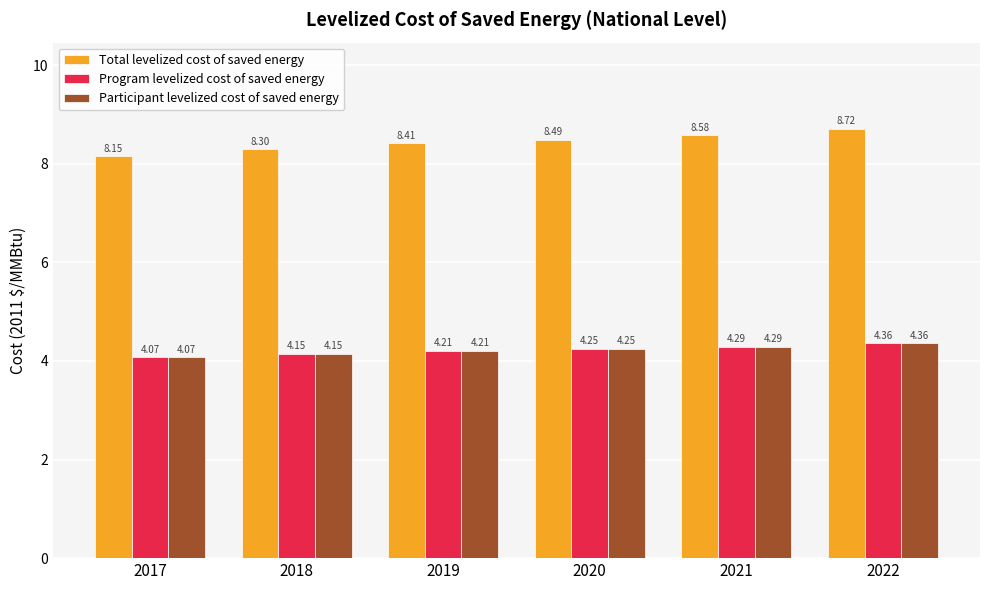

What is the difference between the maximum and minimum values in the Total levelized cost of saved energy series?

0.6